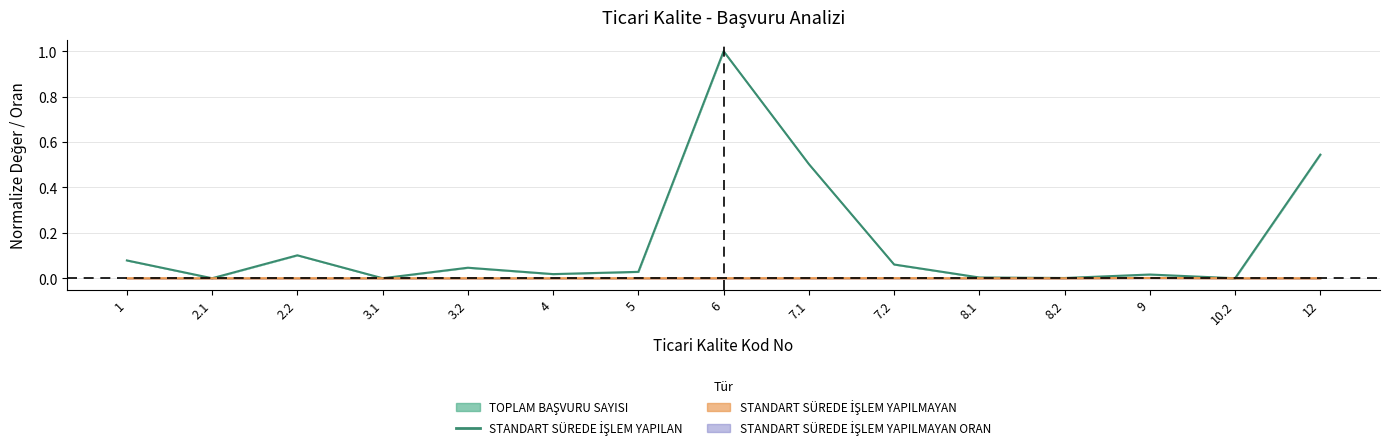

Where is the first local minimum?

2.1